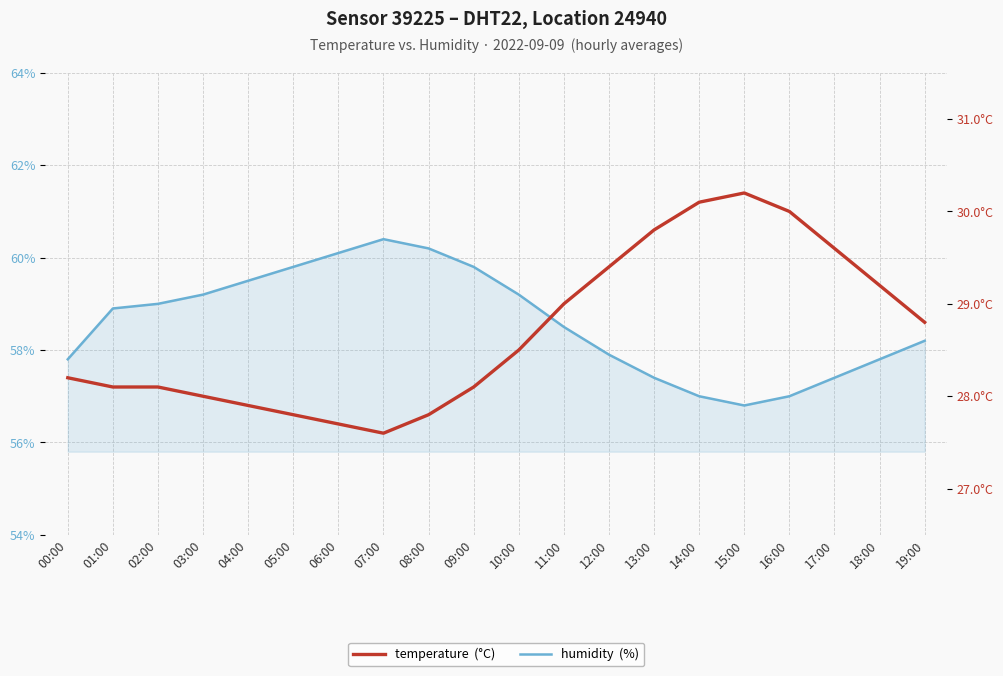

True or false: temperature and humidity intersect in this chart.

False